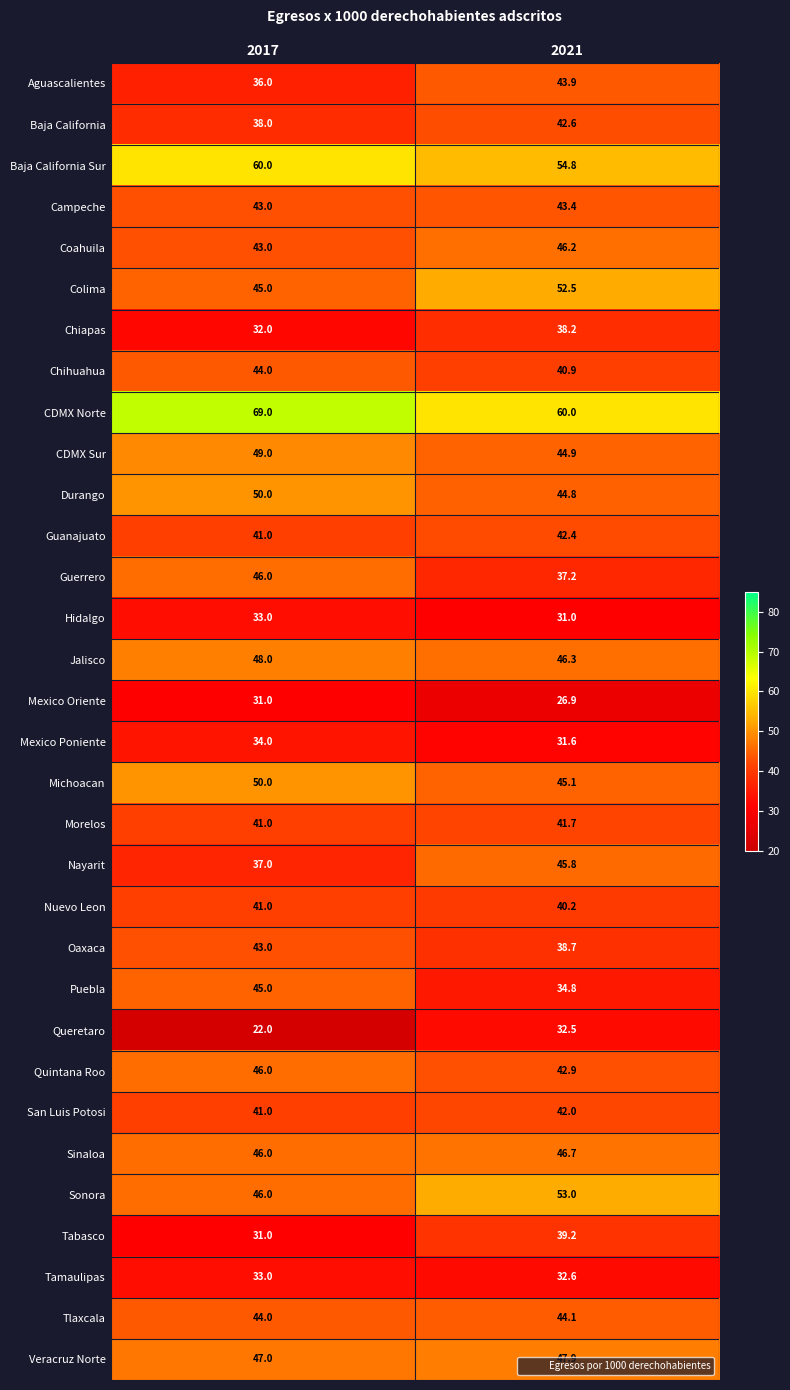

What is the total value across all series at 2021?

1354.8